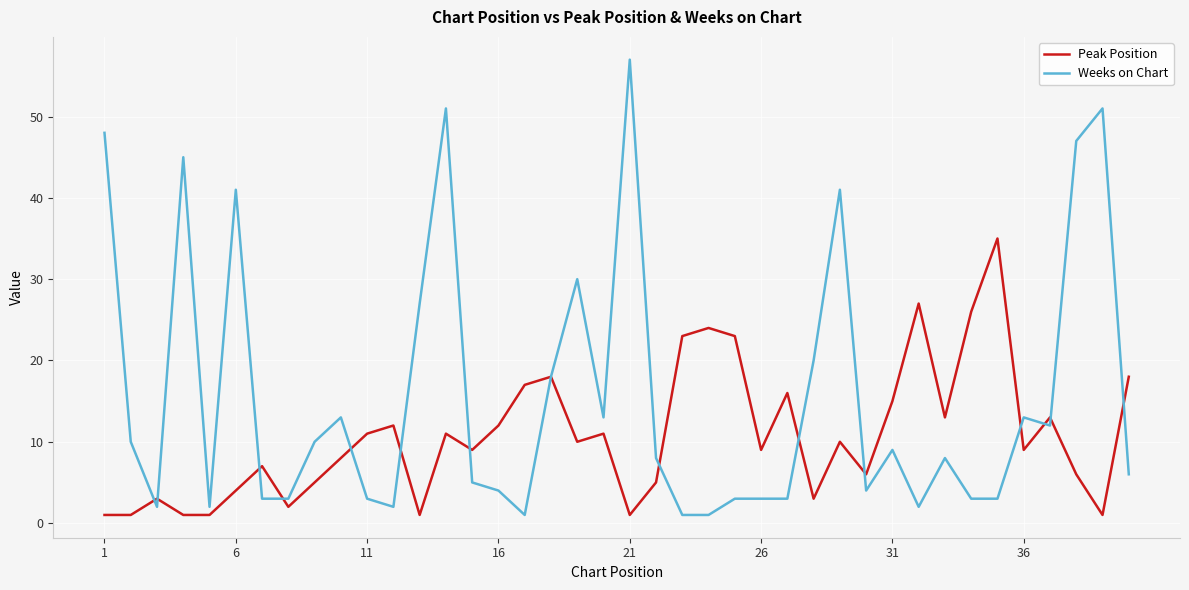

Does the chart have visible grid lines?

Yes